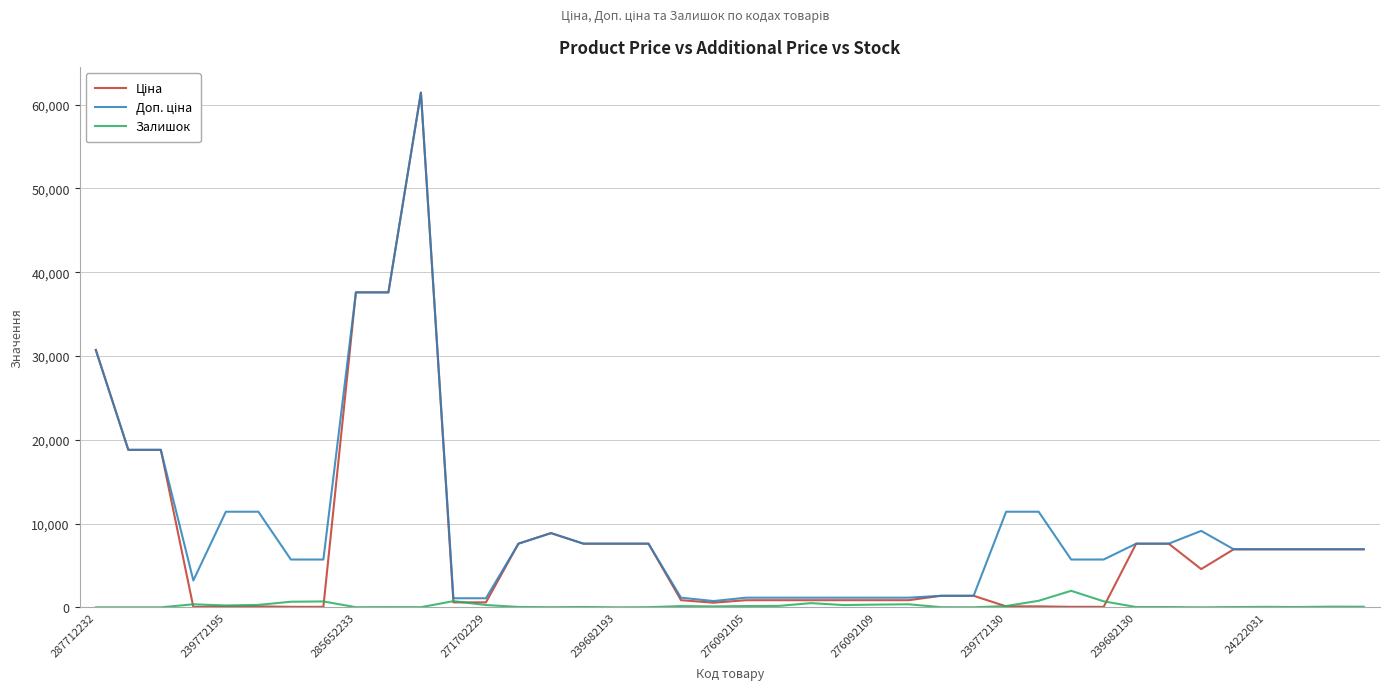

What is the maximum value shown in the chart?

61434.3